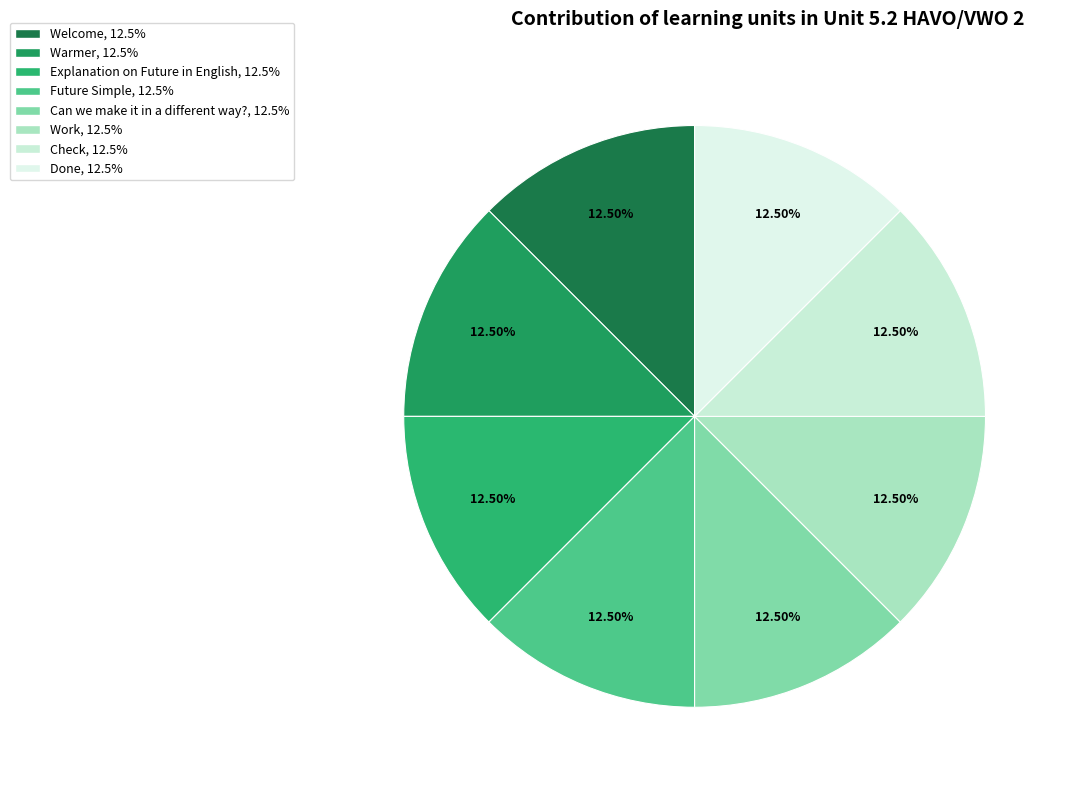

Which has a higher value, Work or Can we make it in a different way??

Can we make it in a different way?